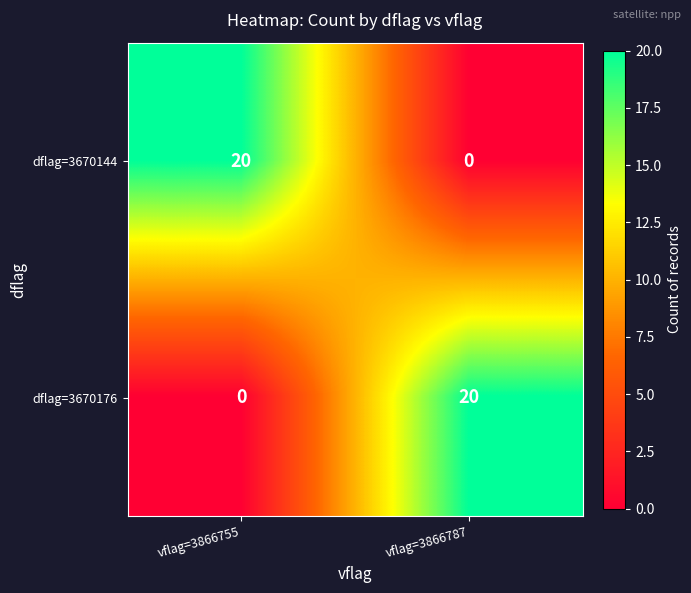

What is the greatest value displayed?

20